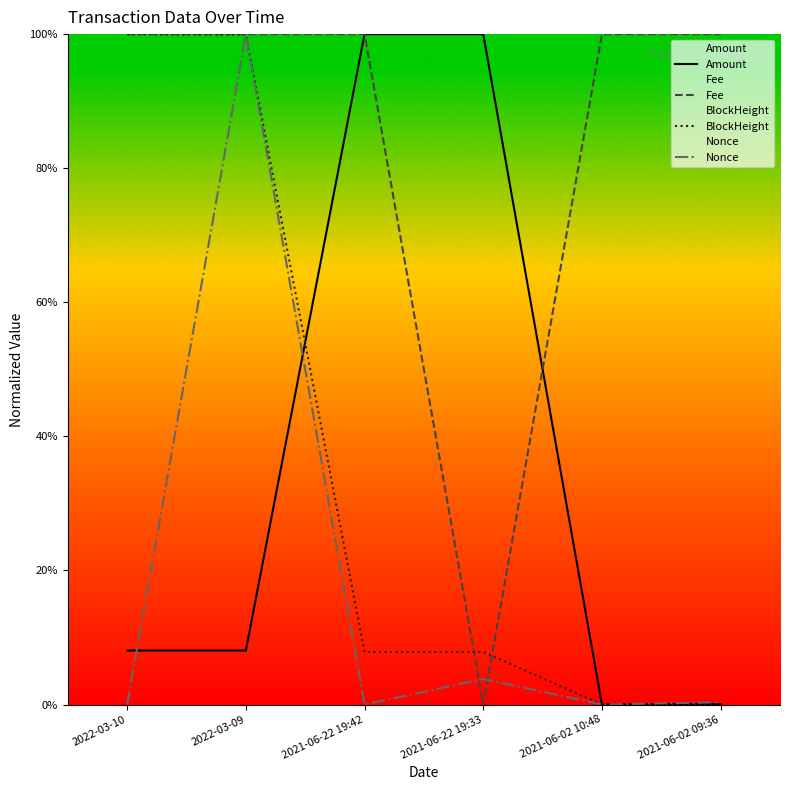

What is the value of the Amount point at the 3rd from the left?

100.0